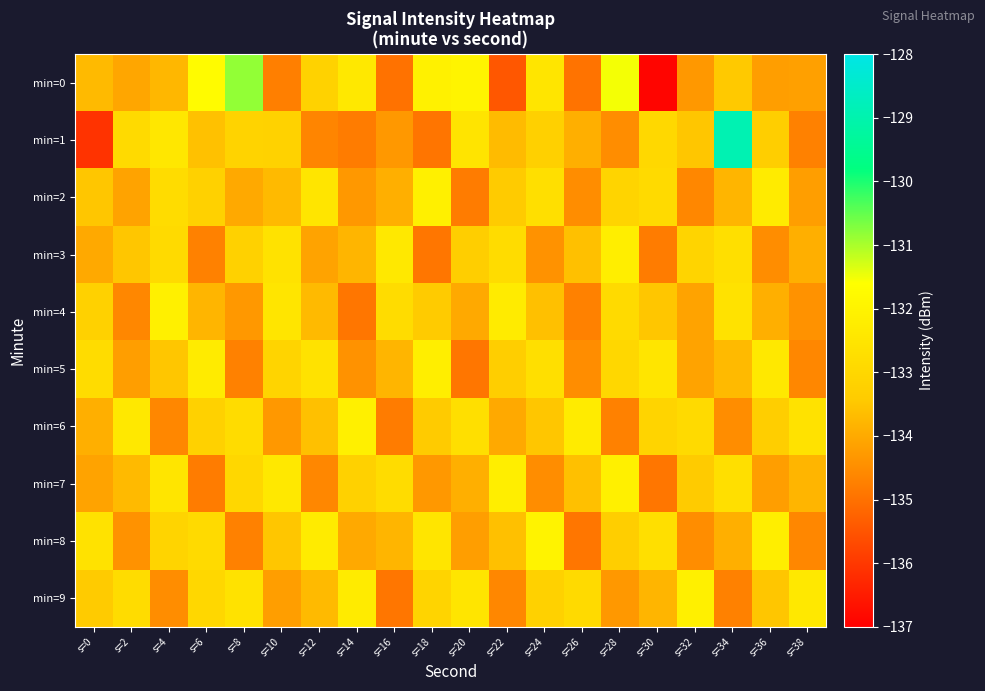

What is the total value across all series at s=6?

-1333.2